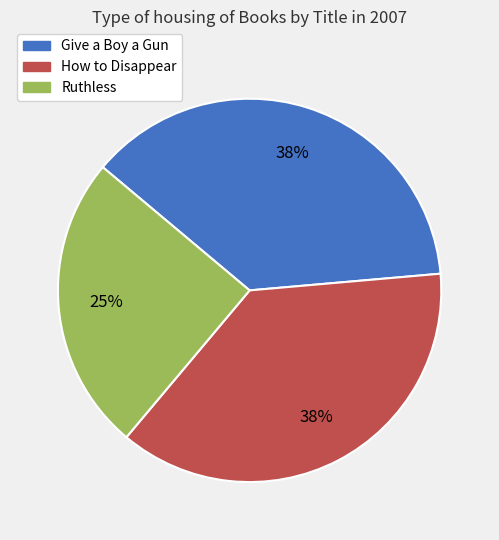

True or false: How to Disappear accounts for 31% of the total.

False